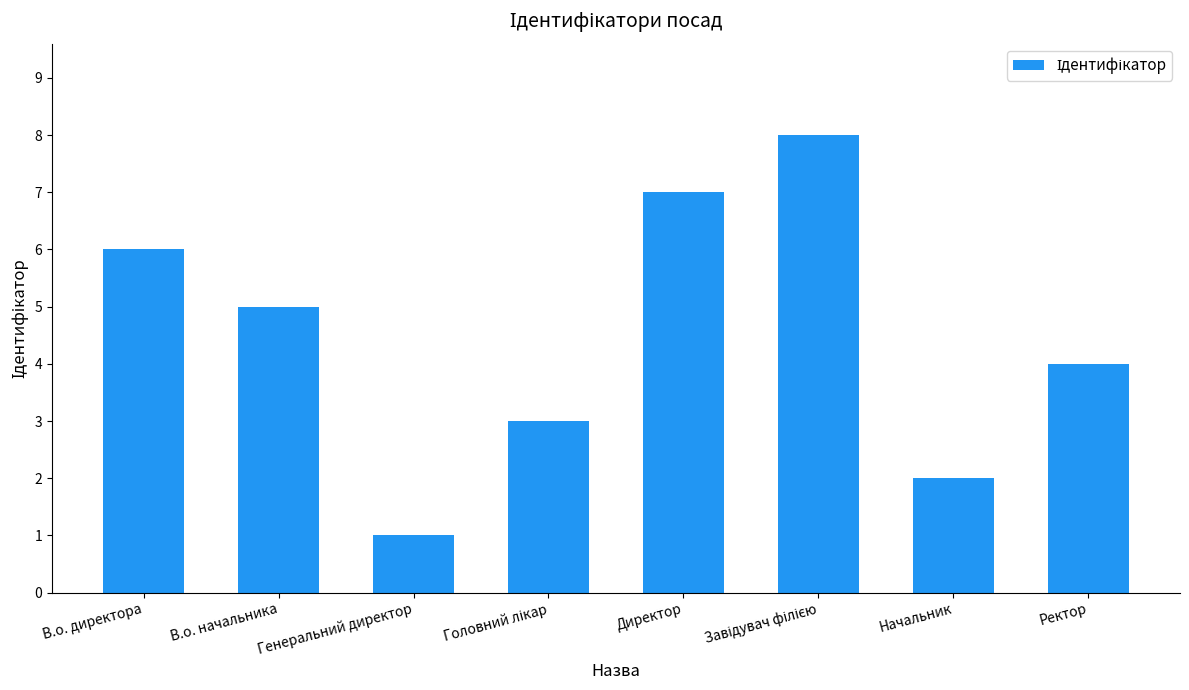

What is the minimum value shown in the chart?

1